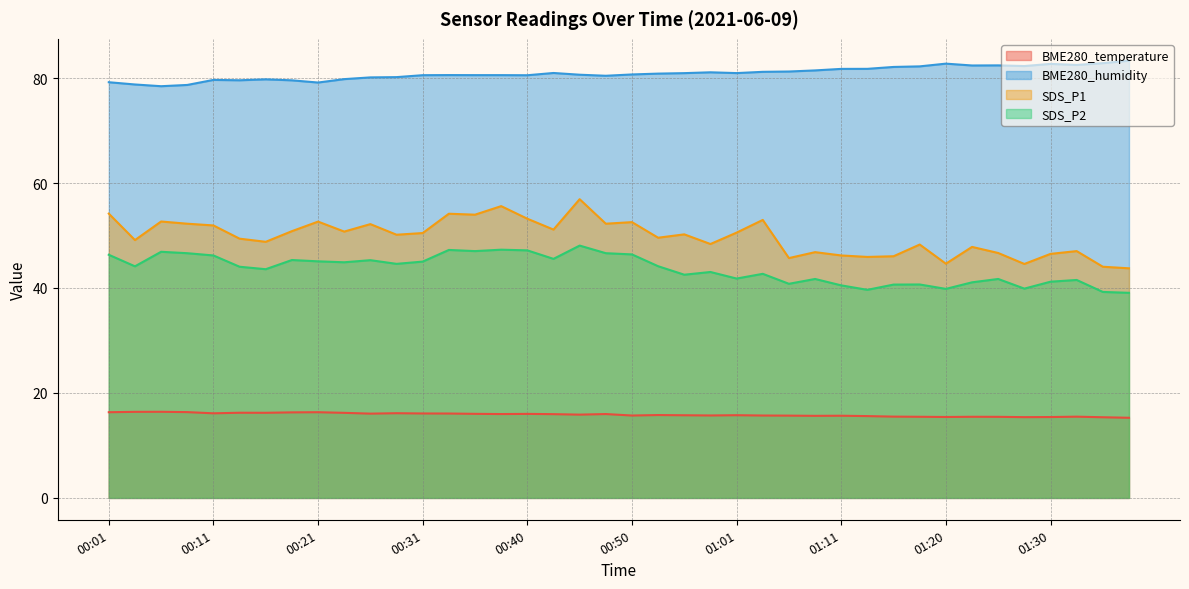

What value does the BME280_temperature series have at 00:11?

16.1